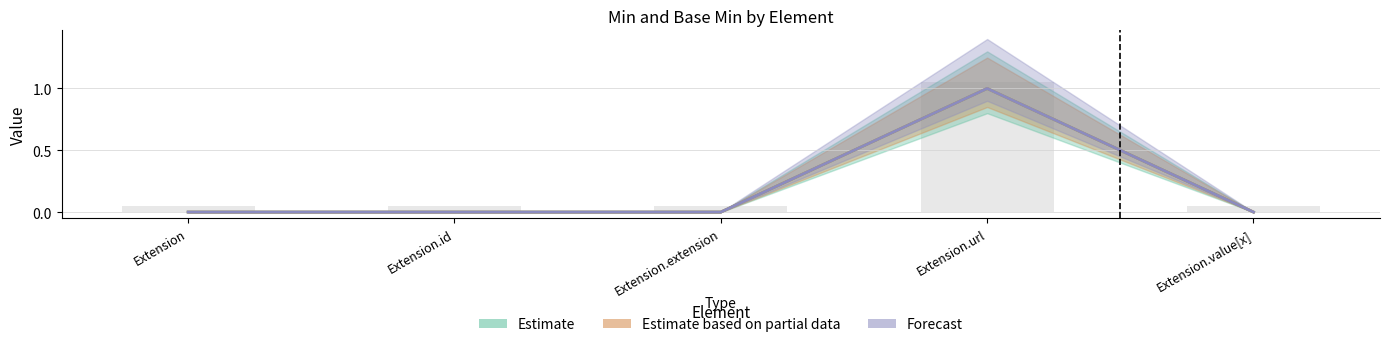

Does the chart contain stacked bars?

No